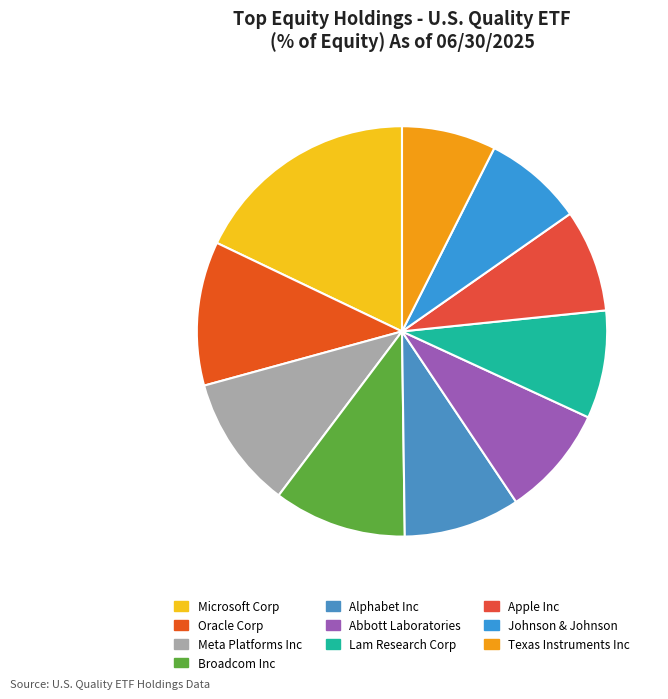

Between Alphabet Inc and Meta Platforms Inc, which is larger?

Meta Platforms Inc